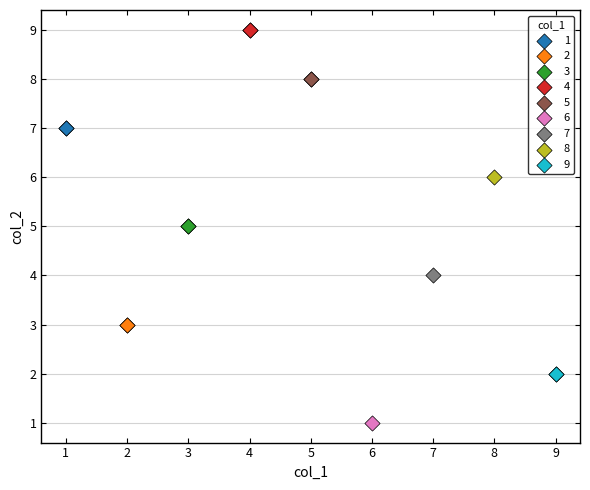

What are all the series names shown in the legend?

1, 2, 3, 4, 5, 6, 7, 8, 9